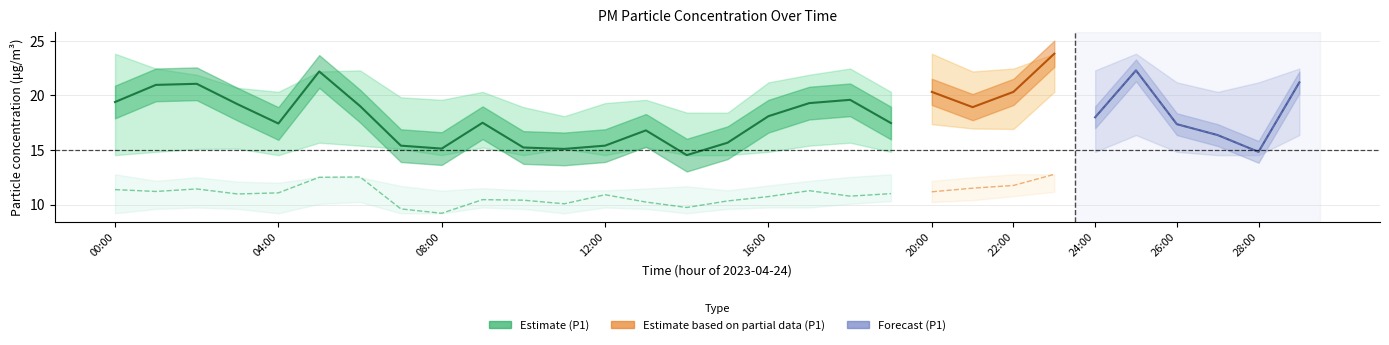

Where is the first local maximum for P2_lower?

02:00